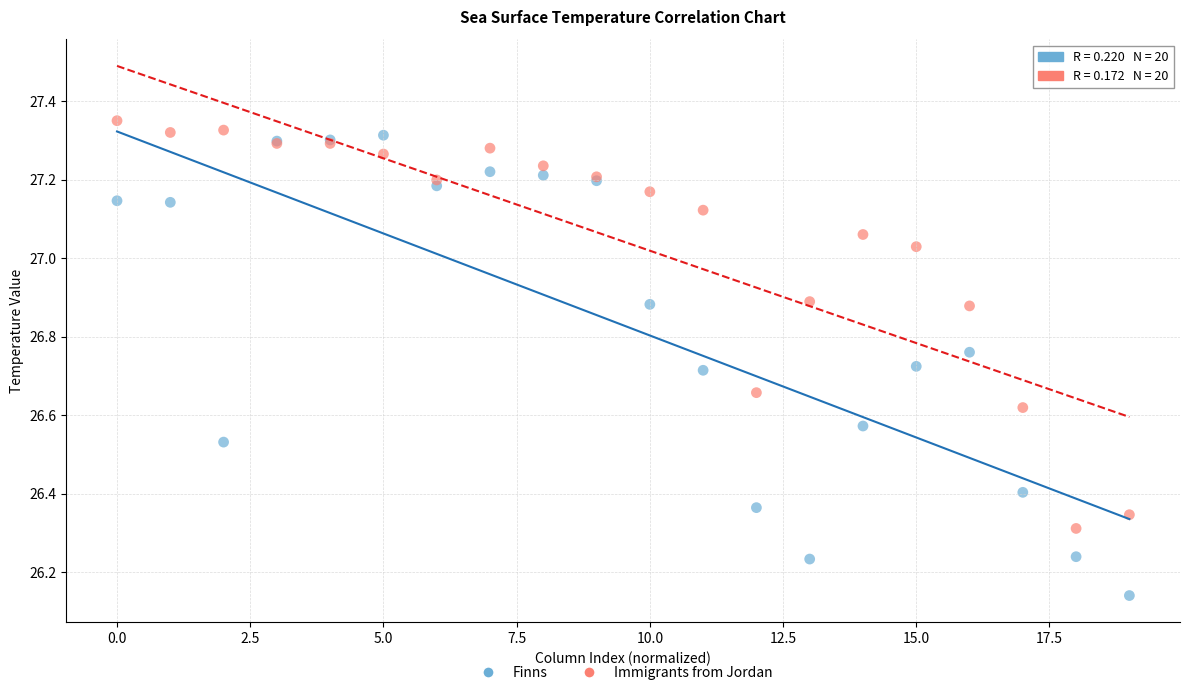

Which series reaches the minimum Y coordinate?

Finns